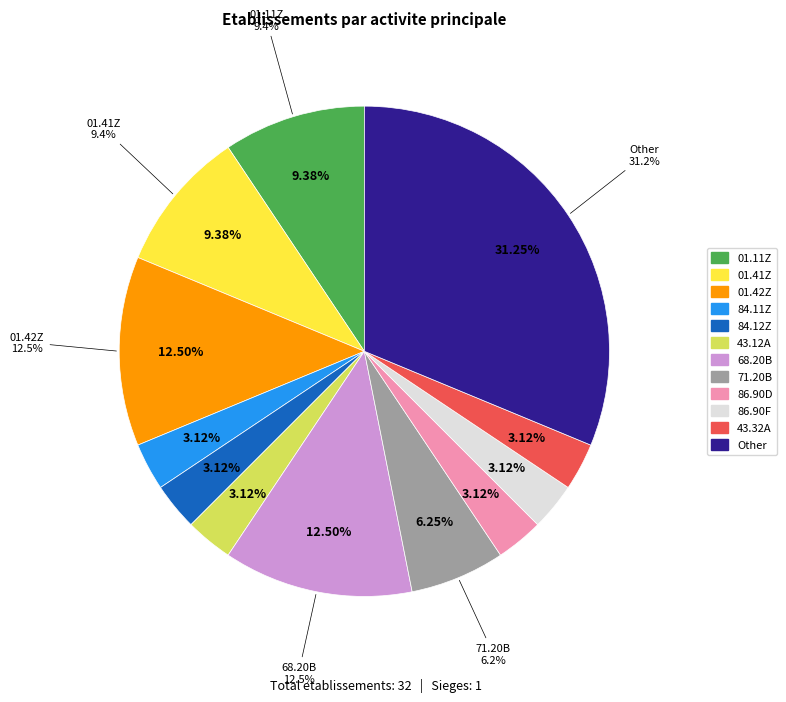

Is 01.42Z the majority of the pie?

No